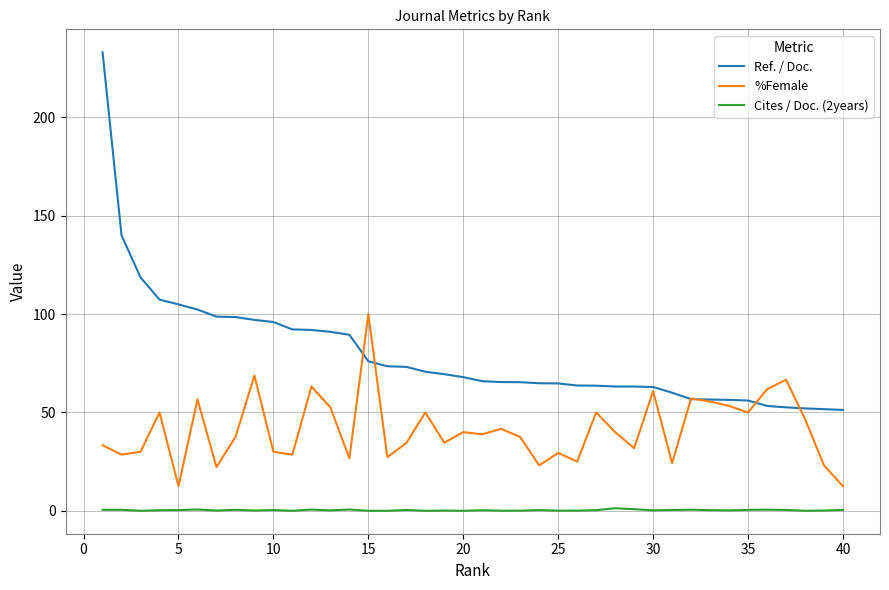

Which series has the largest total across all categories?

Ref. / Doc.